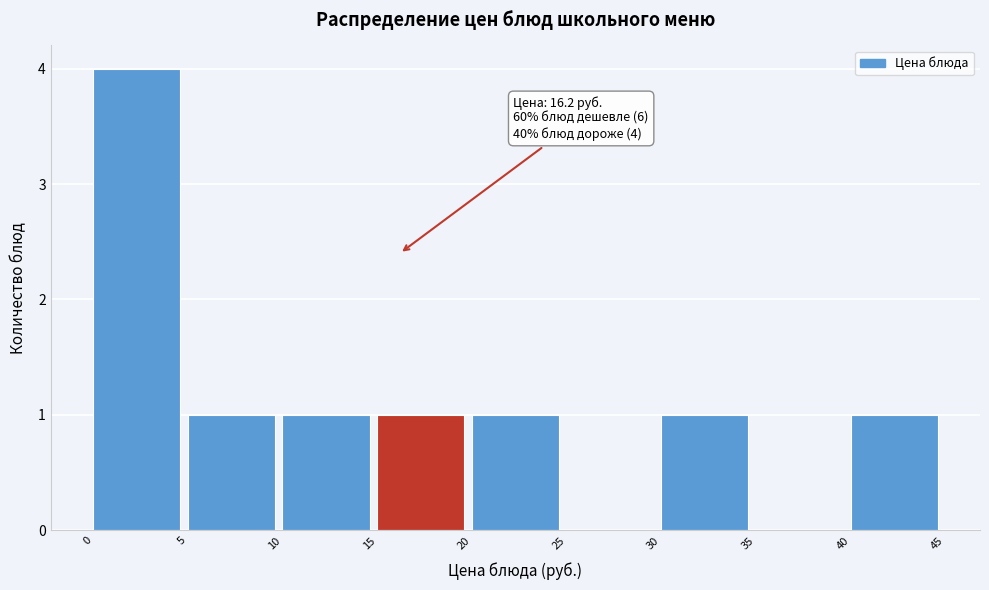

Over which range of the x-axis is the bar tallest?

0 to 5